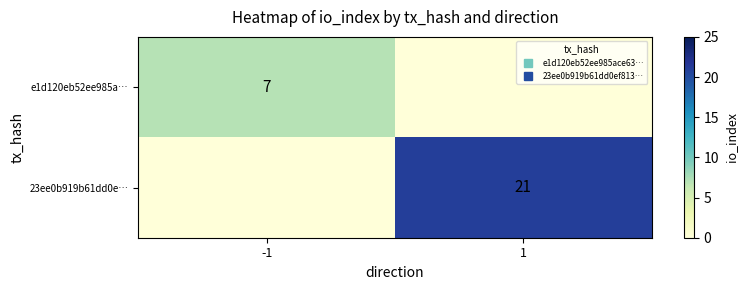

How many data points does each series have?

2